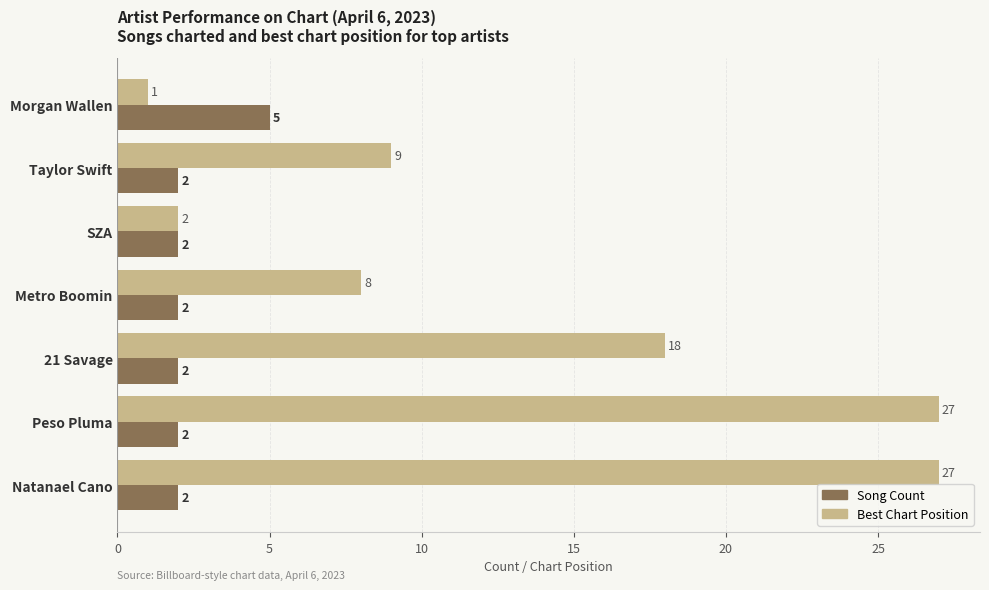

Count the Song Count values in the range 2 to 3.

6